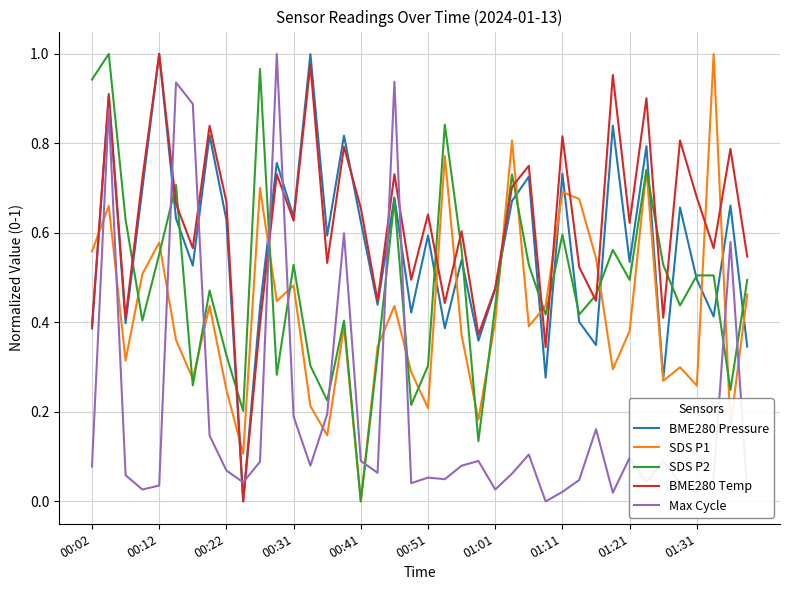

At how many categories does at least one series exceed 0?

40